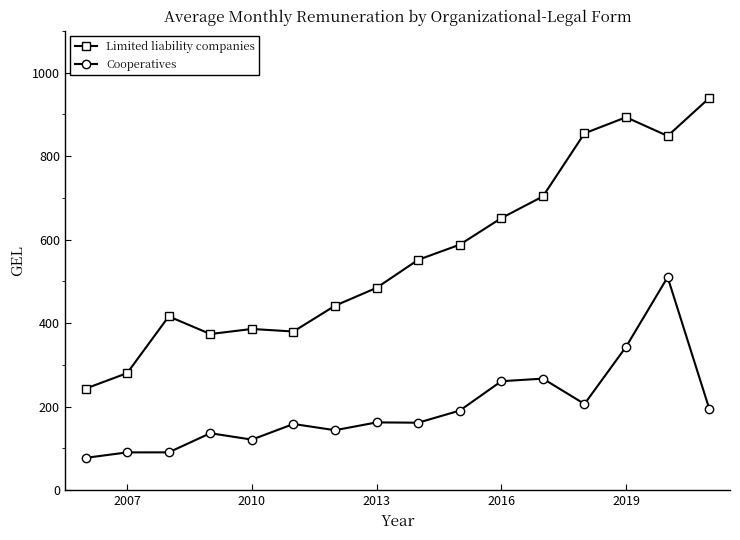

What are all the series names shown in the legend?

Limited liability companies, Cooperatives